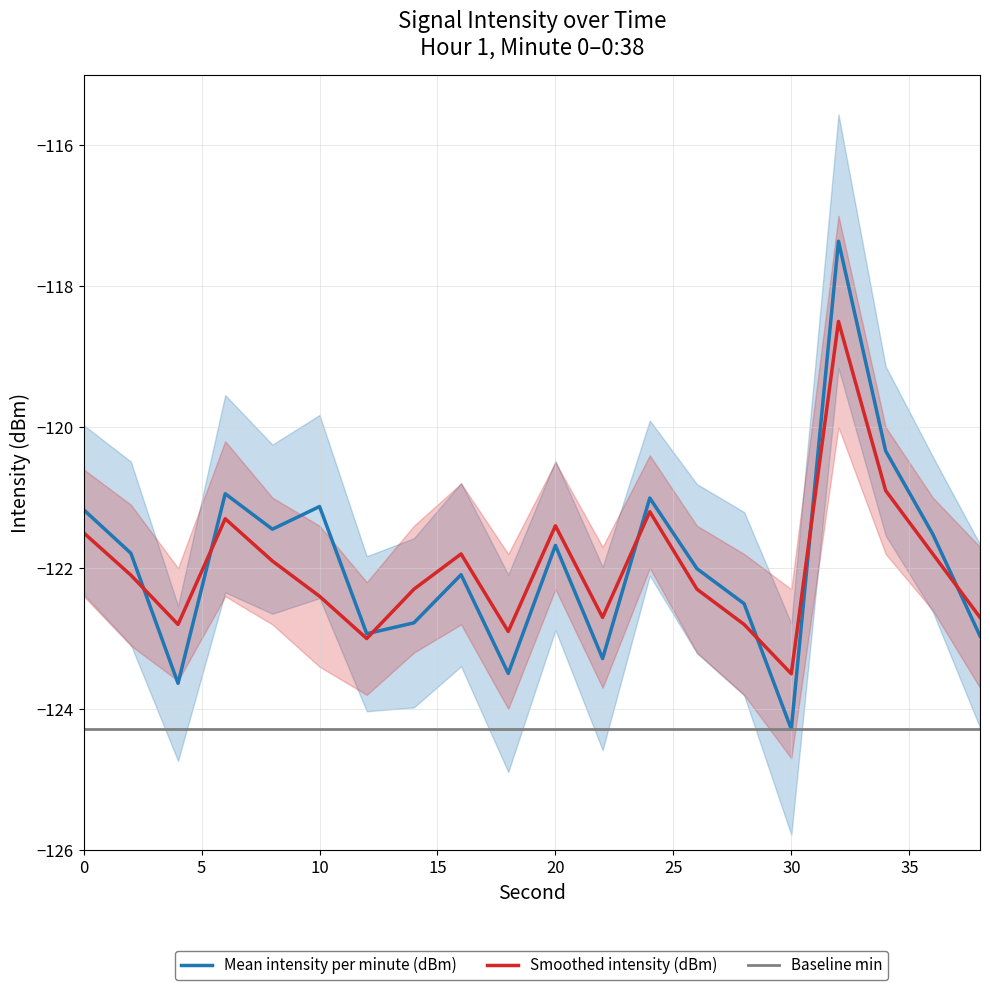

How many intersections are there between Mean intensity per minute (dBm) and Smoothed intensity (dBm)?

7